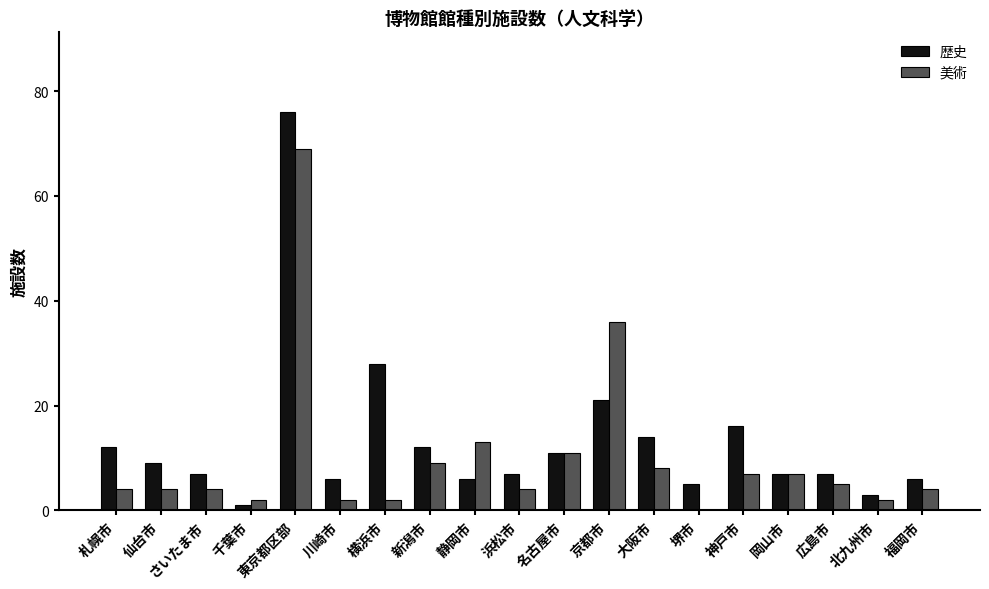

Count the number of data series in this chart.

2